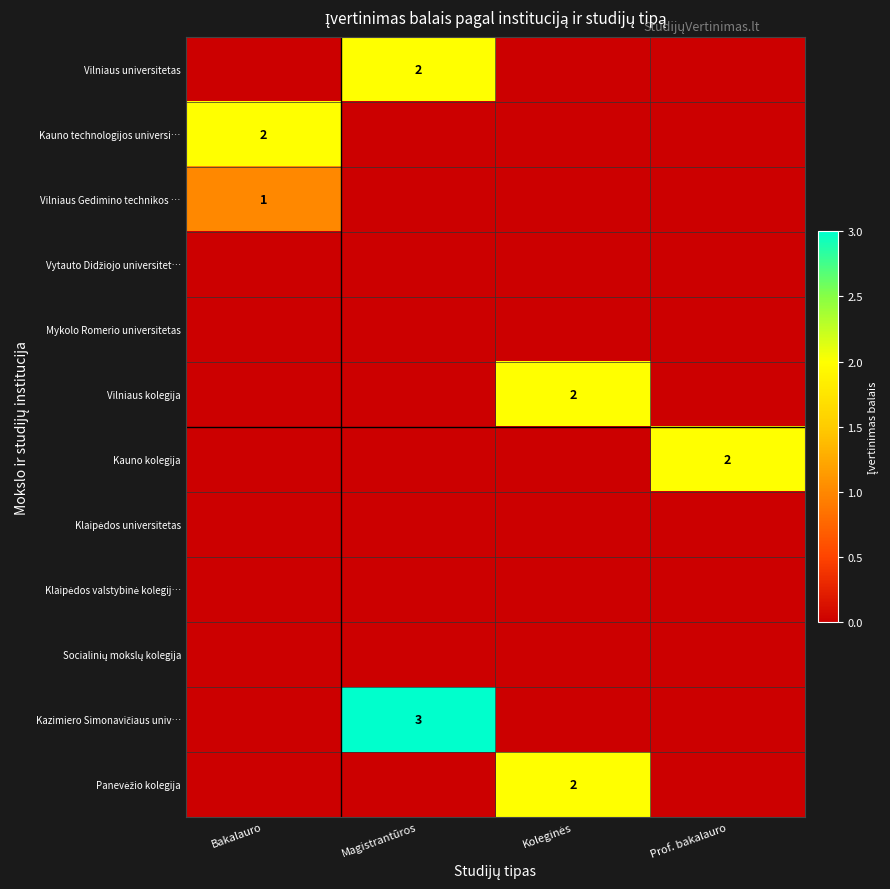

Where is Kauno technologijos universi… nearest to the value 1?

Bakalauro